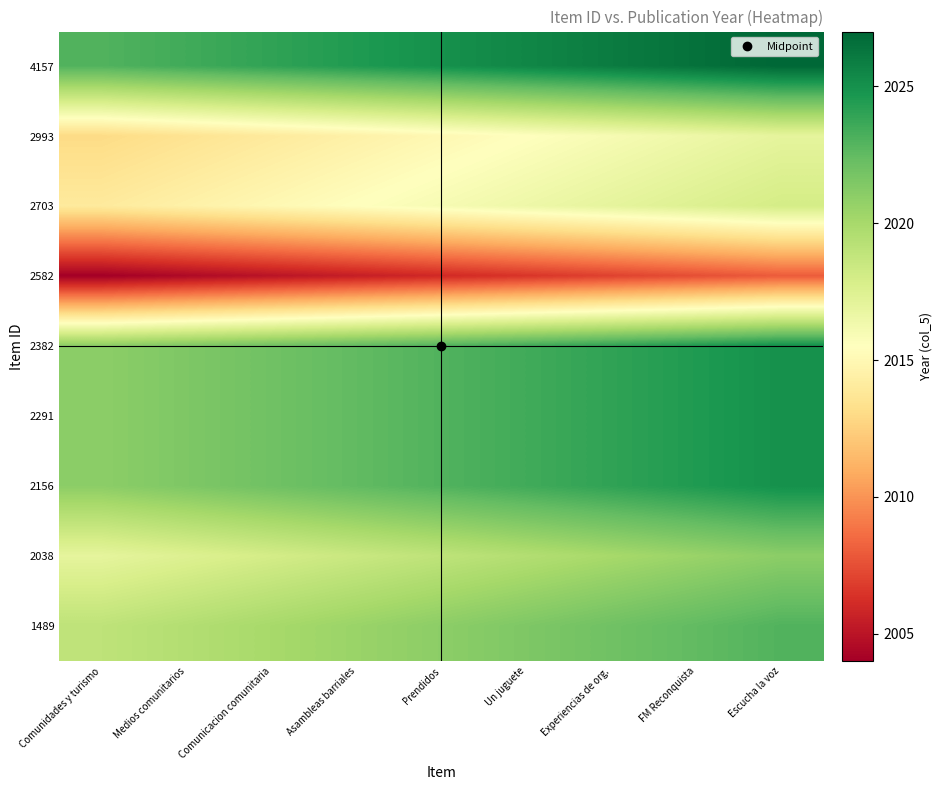

Count the number of categories in the chart.

9